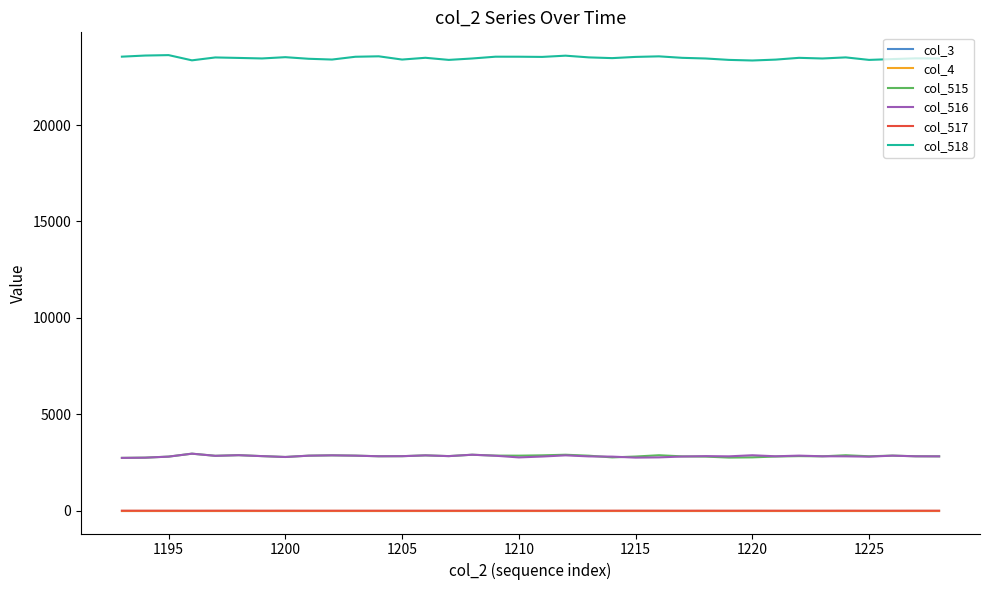

True or false: col_516 and col_4 cross at least once.

False